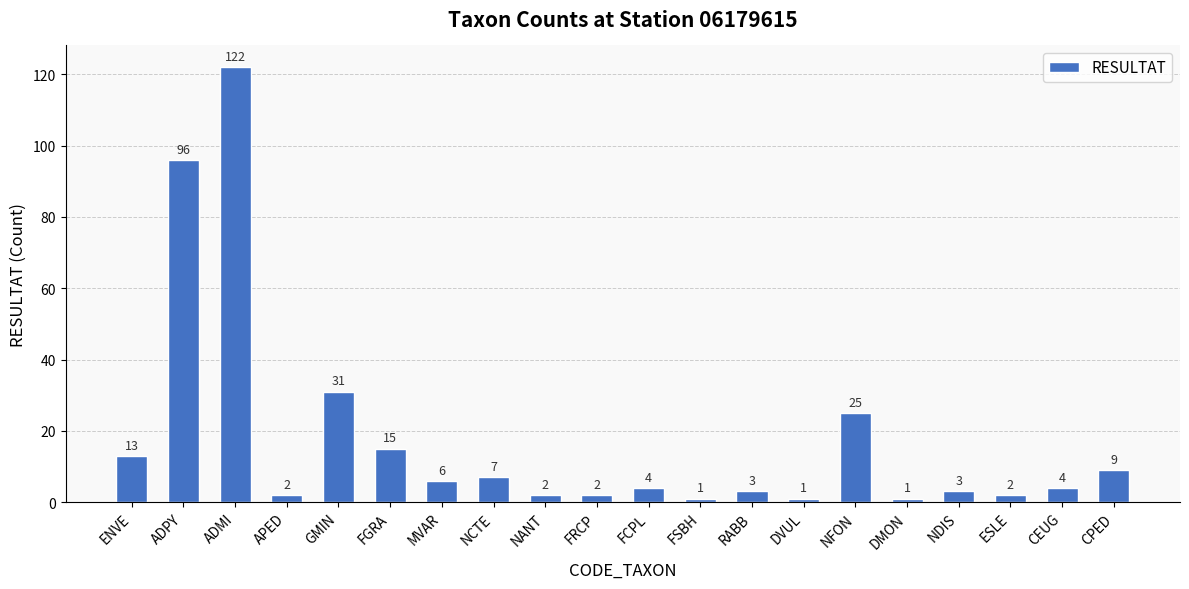

Reading left to right, transcribe all the data shown in this chart.

13	96	122	2	31	15	6	7	2	2	4	1	3	1	25	1	3	2	4	9